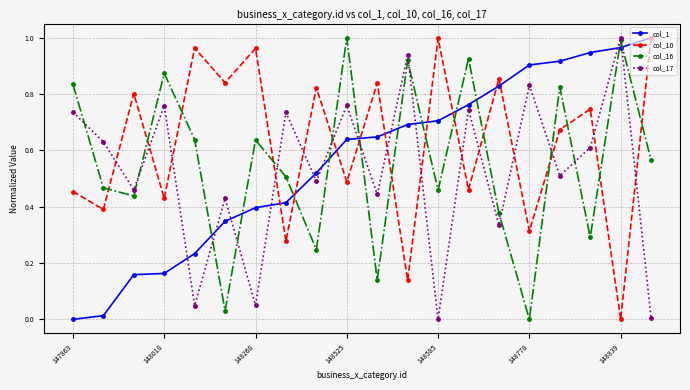

How many intersections are there between col_17 and col_16?

12